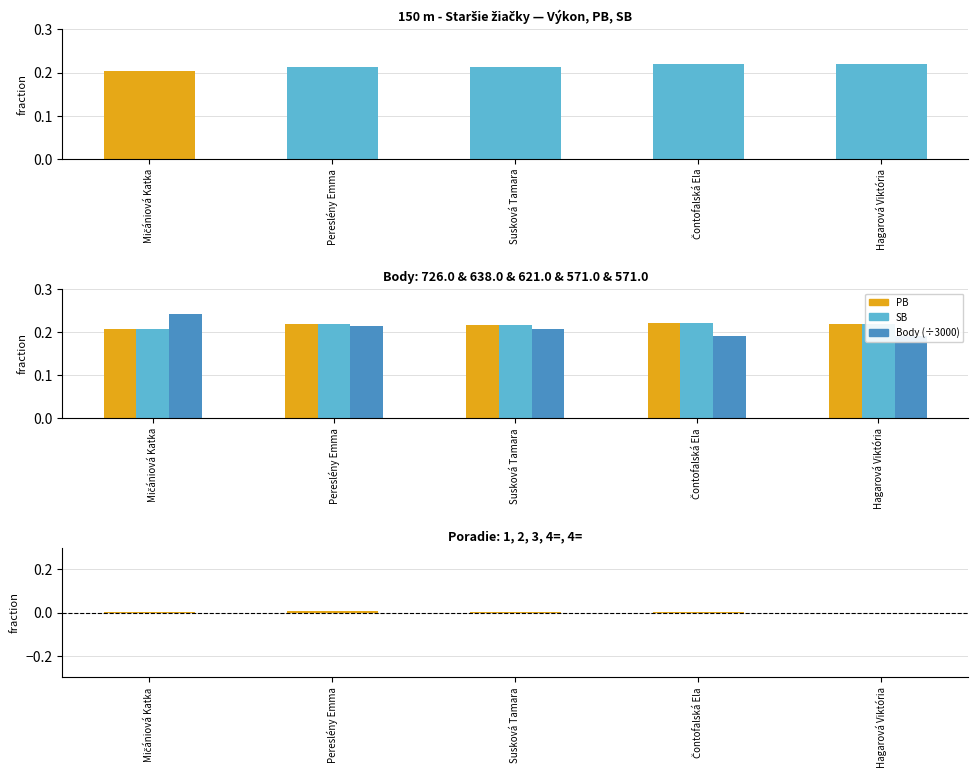

What is the difference between the maximum and minimum values in the Body (÷3000) series?

0.1